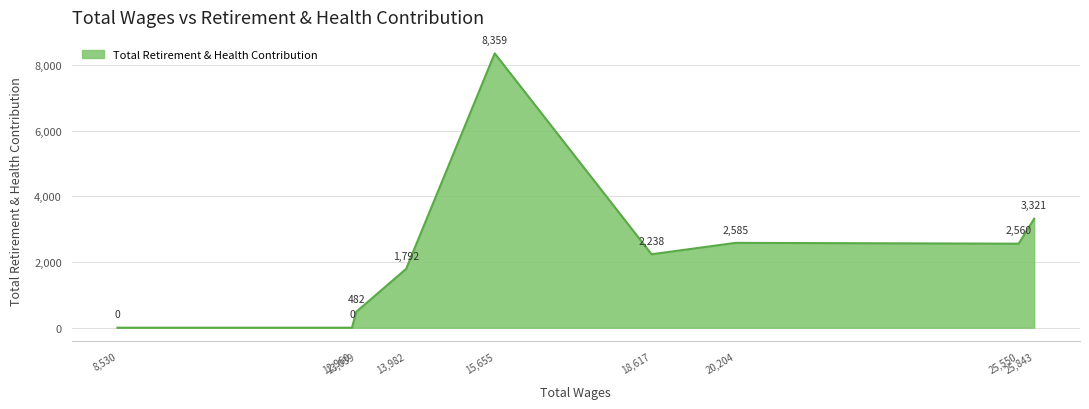

Does the chart have visible grid lines?

Yes